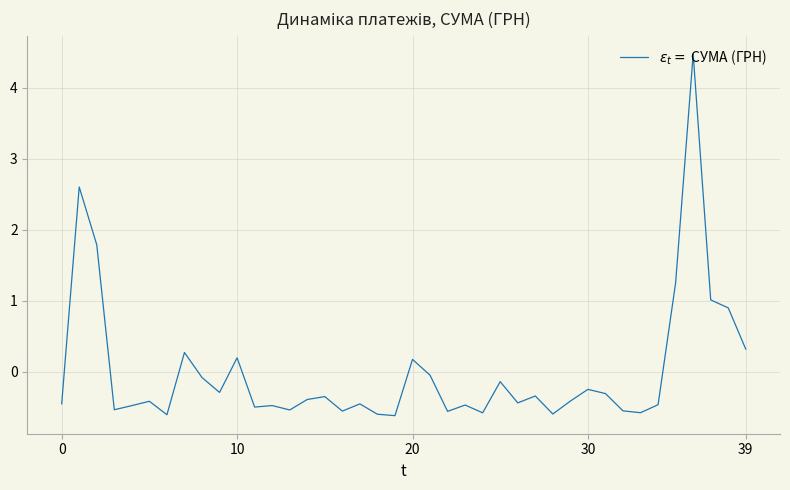

What is the smallest value displayed?

-0.6